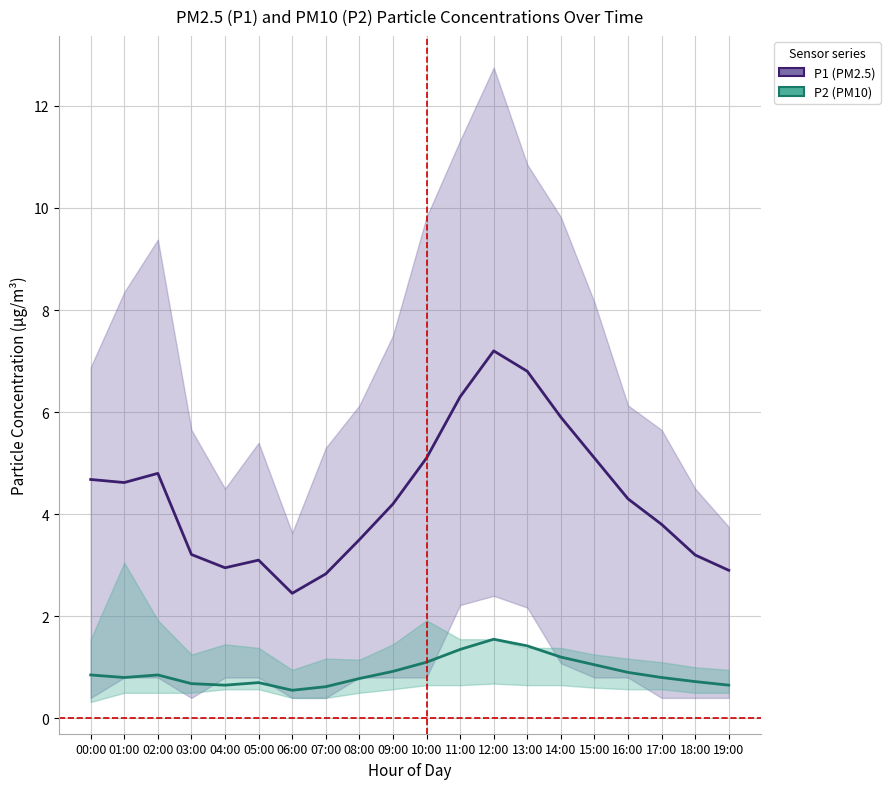

Count the number of data series in this chart.

2